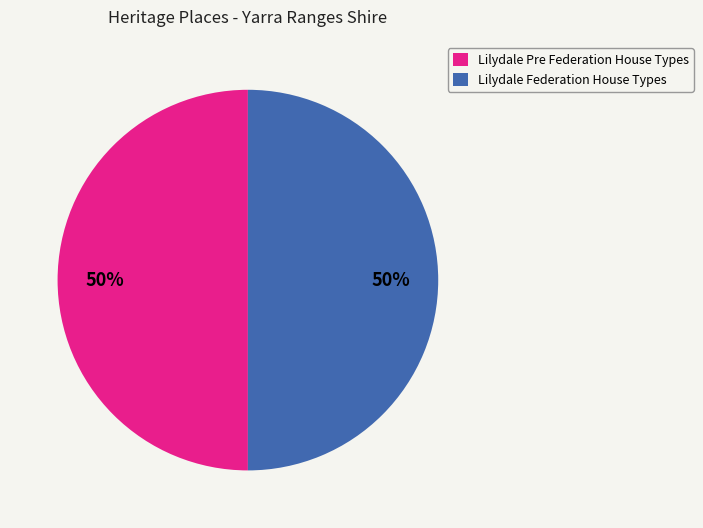

True or false: Lilydale Federation House Types accounts for 50% of the total.

True